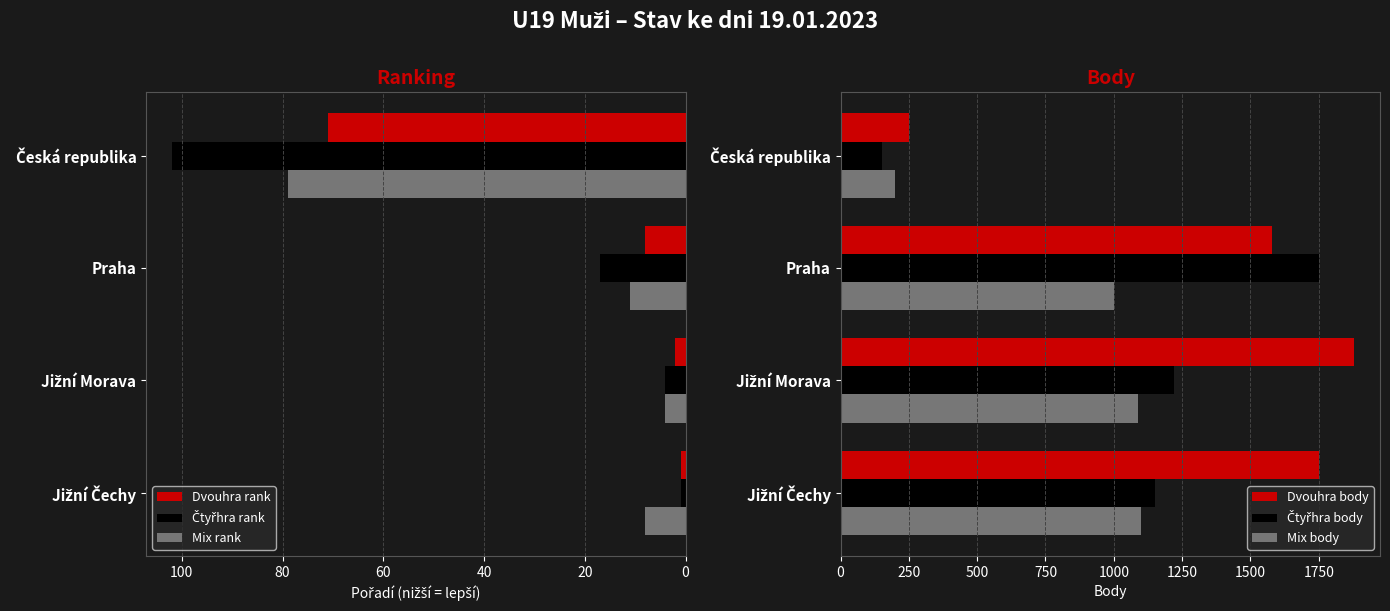

The value of Mix rank at Praha is 15. True or false?

False